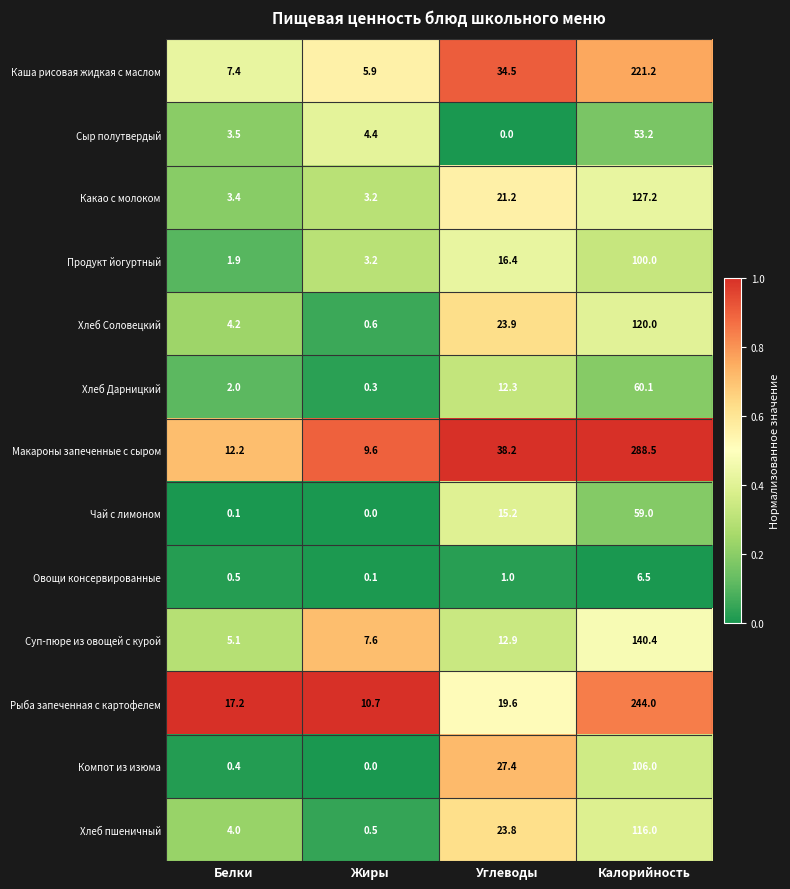

Which series has the largest range (max minus min)?

Макароны запеченные с сыром